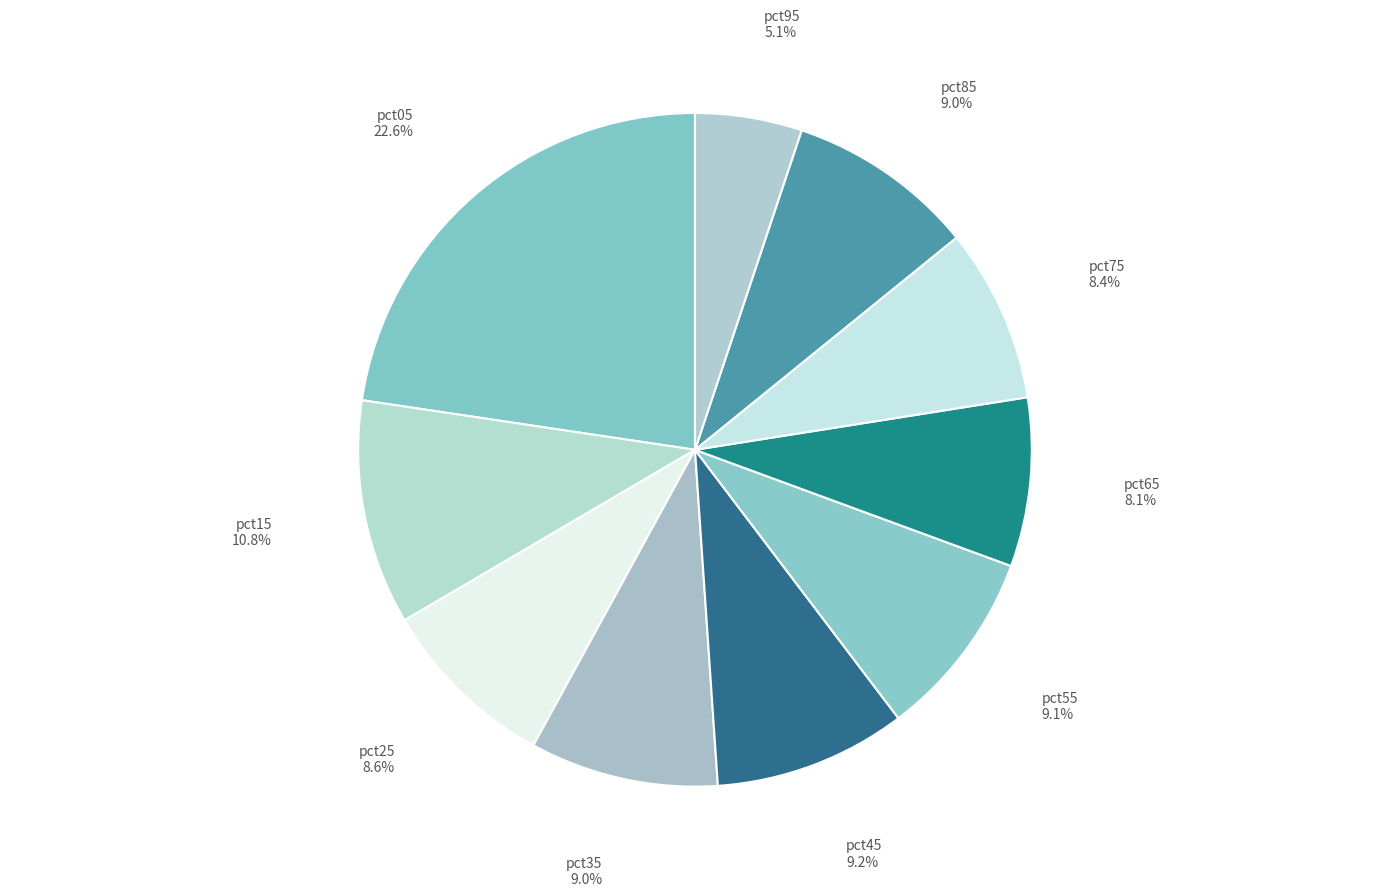

Which has a higher value, pct45 or pct25?

pct45